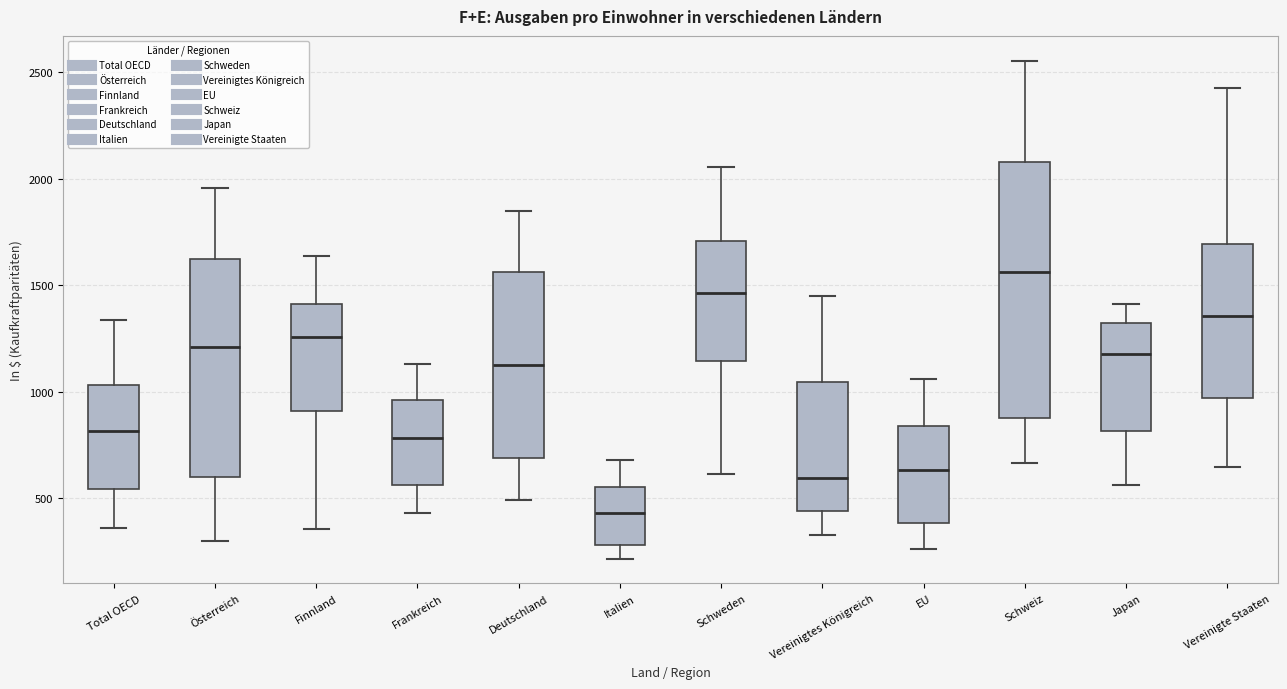

Where does the lower whisker of the box for Total OECD end on the y-axis? The values are not printed on the chart, so give them approximately, as read against the axis.

350